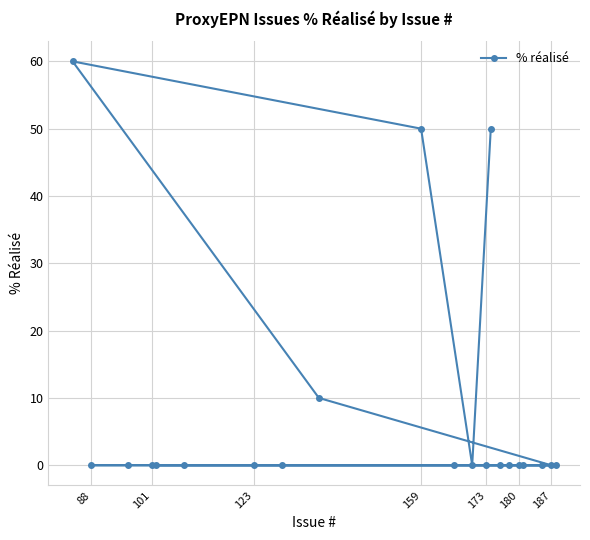

How many points are higher than both their immediate neighbors (excluding endpoints)?

1